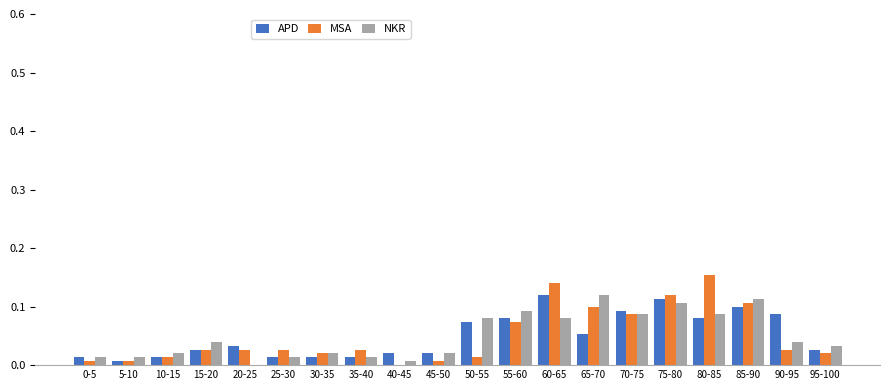

Is the value of MSA at 35-40 greater than the value of NKR at 35-40?

Yes